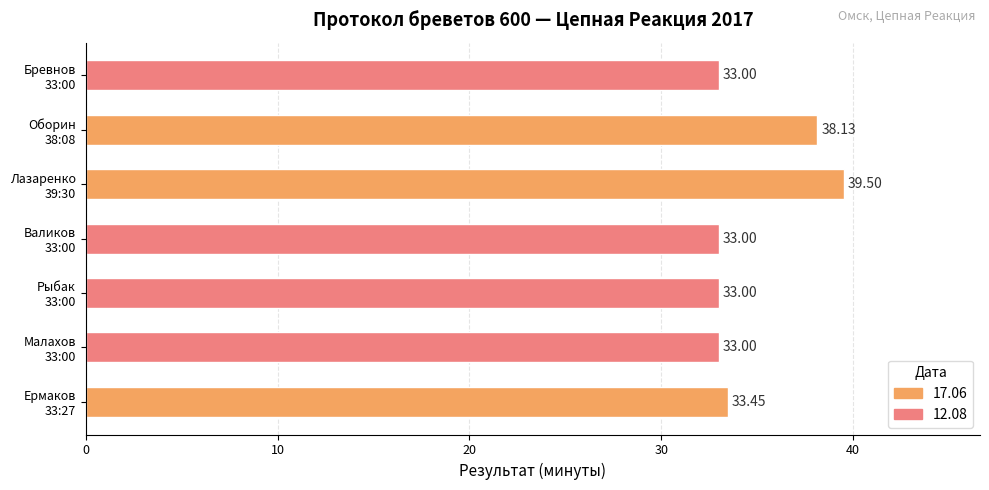

What is the difference between the second highest and second lowest values?

5.1